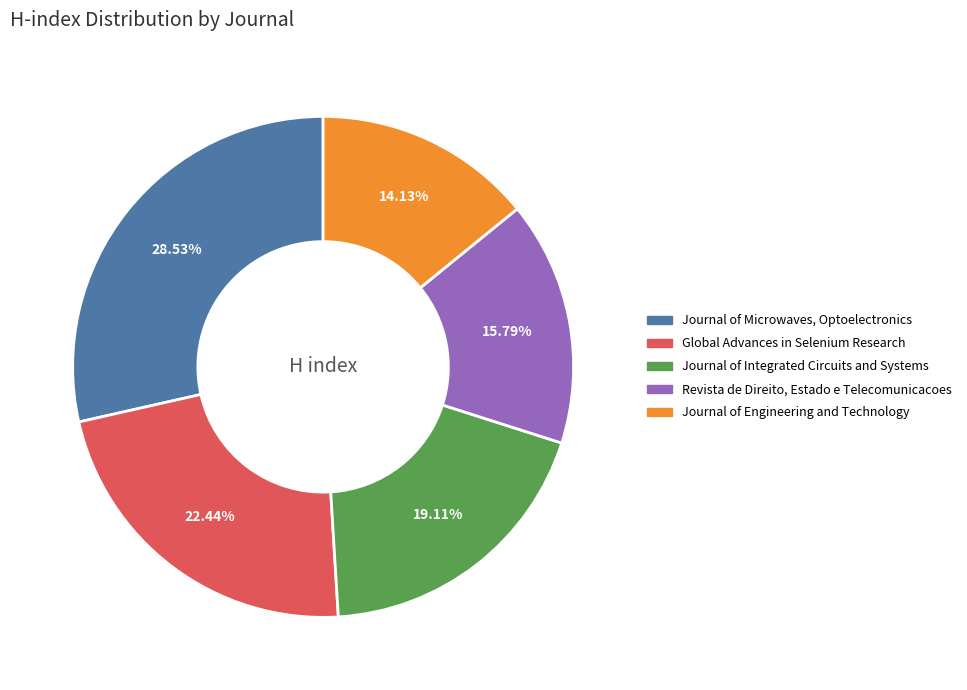

What is the largest slice in the pie chart?

Journal of Microwaves, Optoelectronics